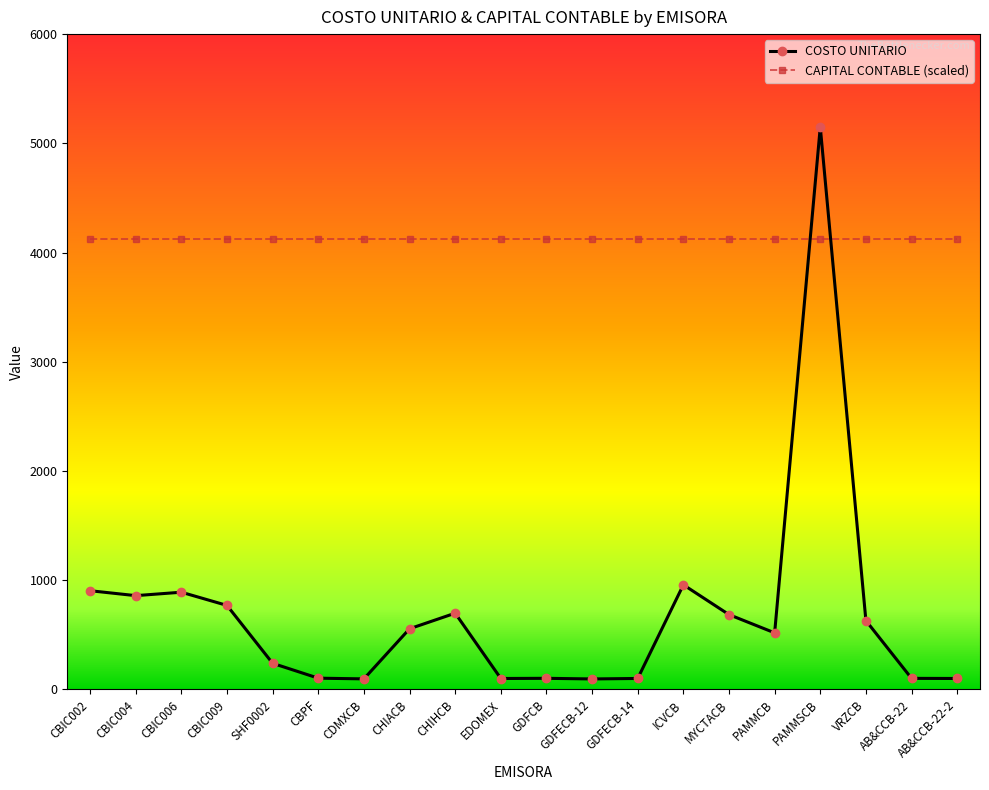

What is the label of the 3rd point from the left?

CBIC006